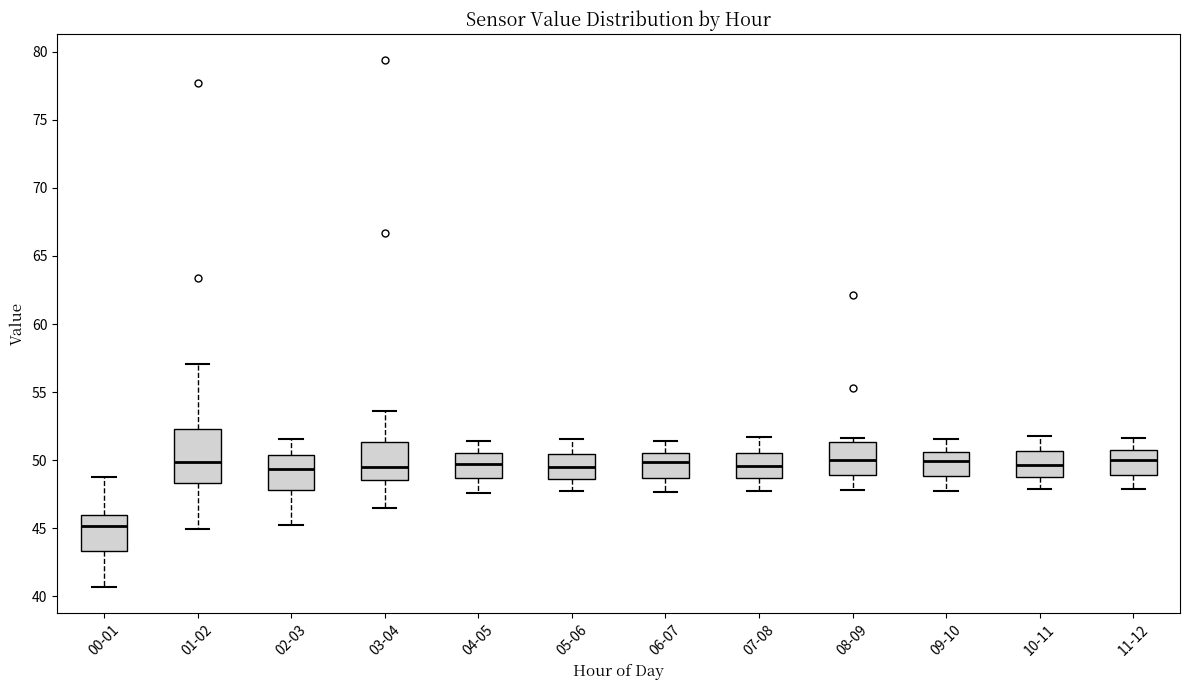

Reading left to right, read every box against the y-axis: the position of its median line, the range the box covers, and the ends of its whiskers. The values are not printed on the chart, so give them approximately, as read against the axis.

00-01: median 45.0, box 43.5 to 46.0, whiskers 40.5 to 49.0
01-02: median 50.0, box 48.5 to 52.5, whiskers 45.0 to 57.0
02-03: median 49.5, box 48.0 to 50.5, whiskers 45.0 to 51.5
03-04: median 49.5, box 48.5 to 51.5, whiskers 46.5 to 53.5
04-05: median 49.5, box 48.5 to 50.5, whiskers 47.5 to 51.5
05-06: median 49.5, box 48.5 to 50.5, whiskers 48.0 to 51.5
06-07: median 50.0, box 48.5 to 50.5, whiskers 47.5 to 51.5
07-08: median 49.5, box 48.5 to 50.5, whiskers 48.0 to 51.5
08-09: median 50.0, box 49.0 to 51.5, whiskers 48.0 to 51.5 (just above the box's upper edge)
09-10: median 50.0, box 49.0 to 50.5, whiskers 48.0 to 51.5
10-11: median 49.5, box 49.0 to 50.5, whiskers 48.0 to 52.0
11-12: median 50.0, box 49.0 to 50.5, whiskers 48.0 to 51.5